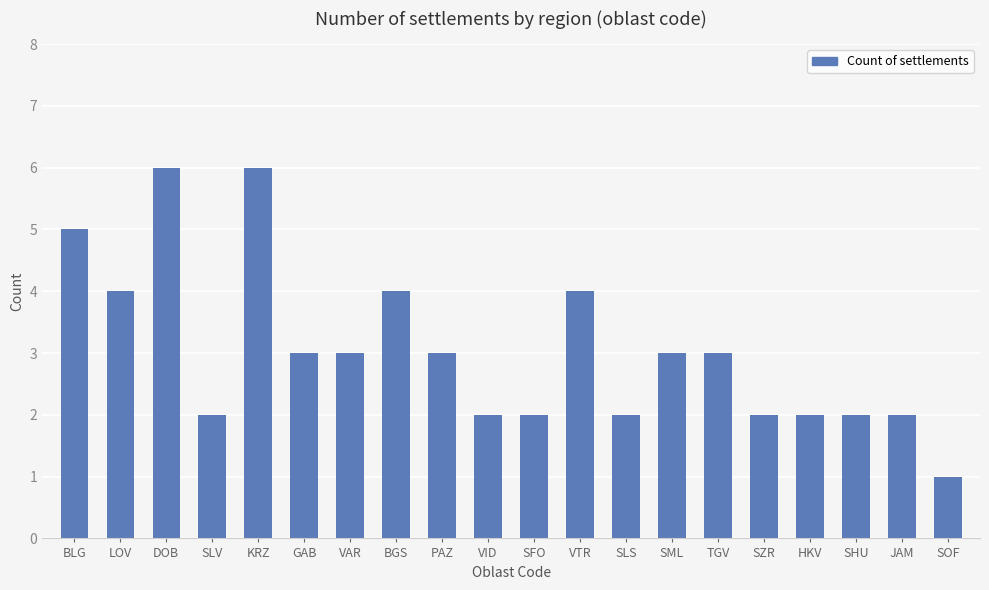

Is it true that the value at SLS is 1?

False